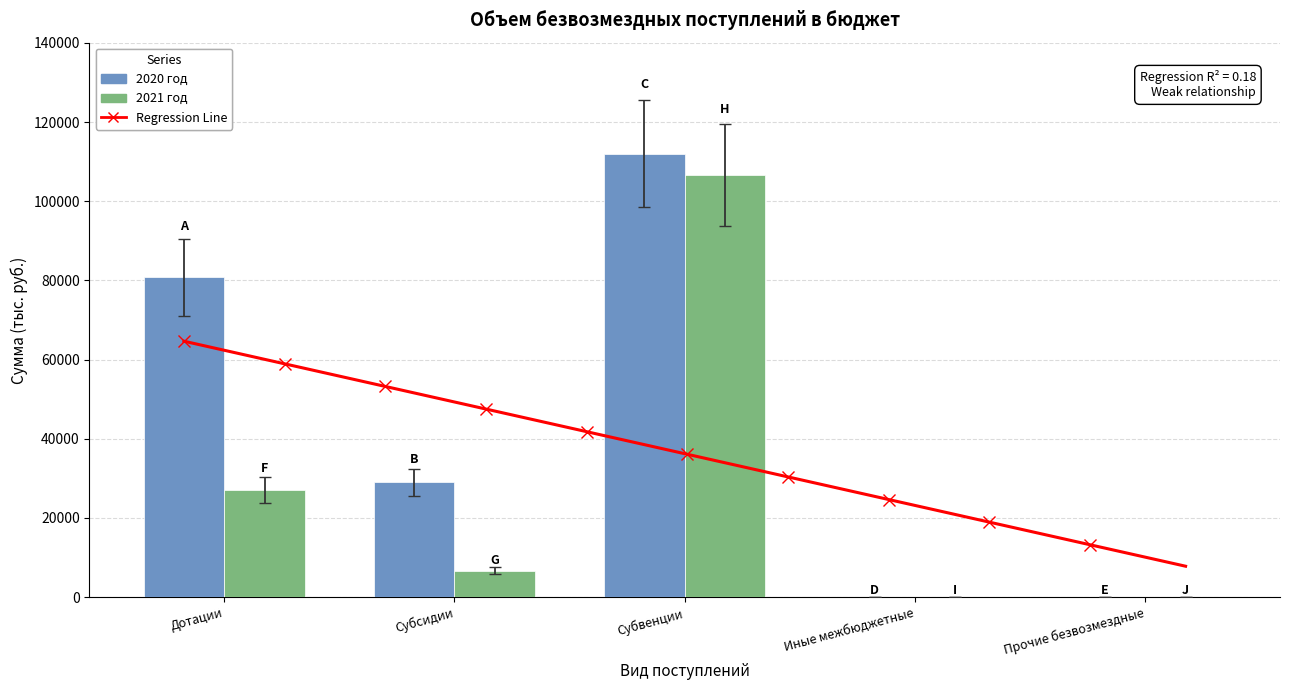

How many groups of bars are there?

5